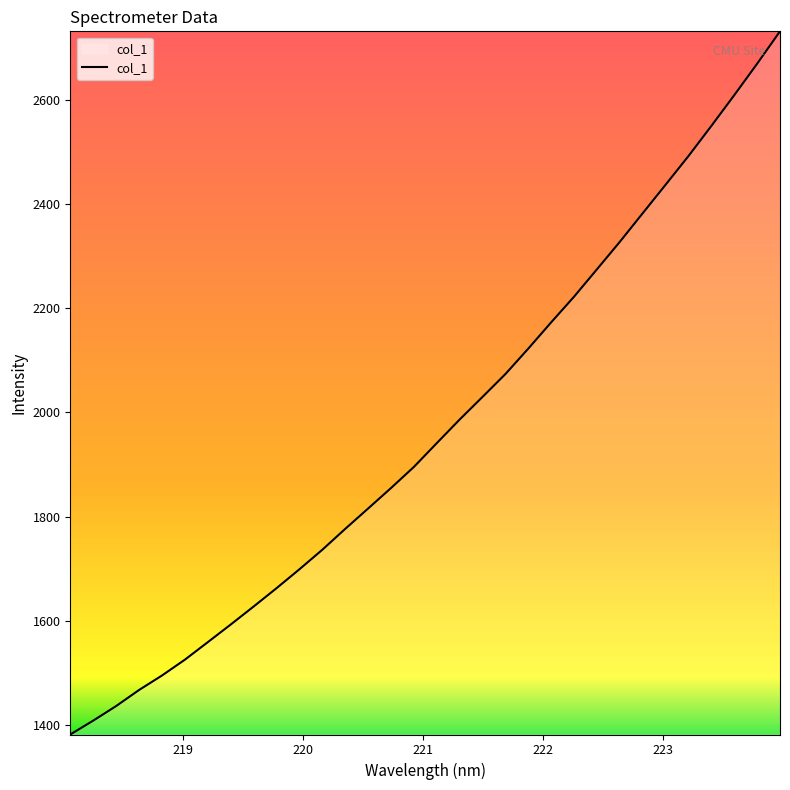

What is the difference between the maximum and minimum values?

1350.7